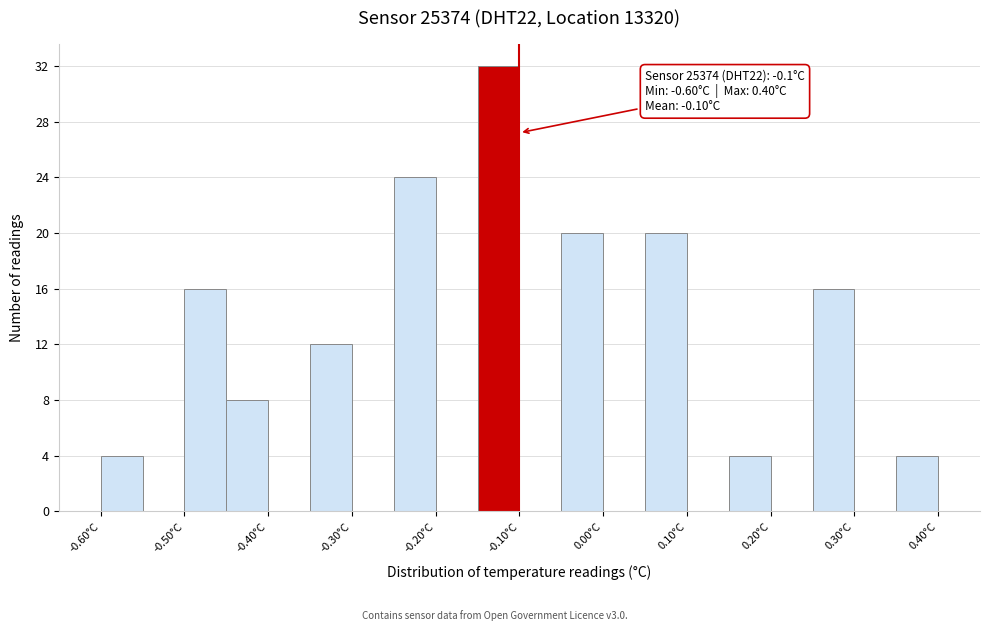

Which range on the x-axis has the tallest bar?

-0.15 to -0.10